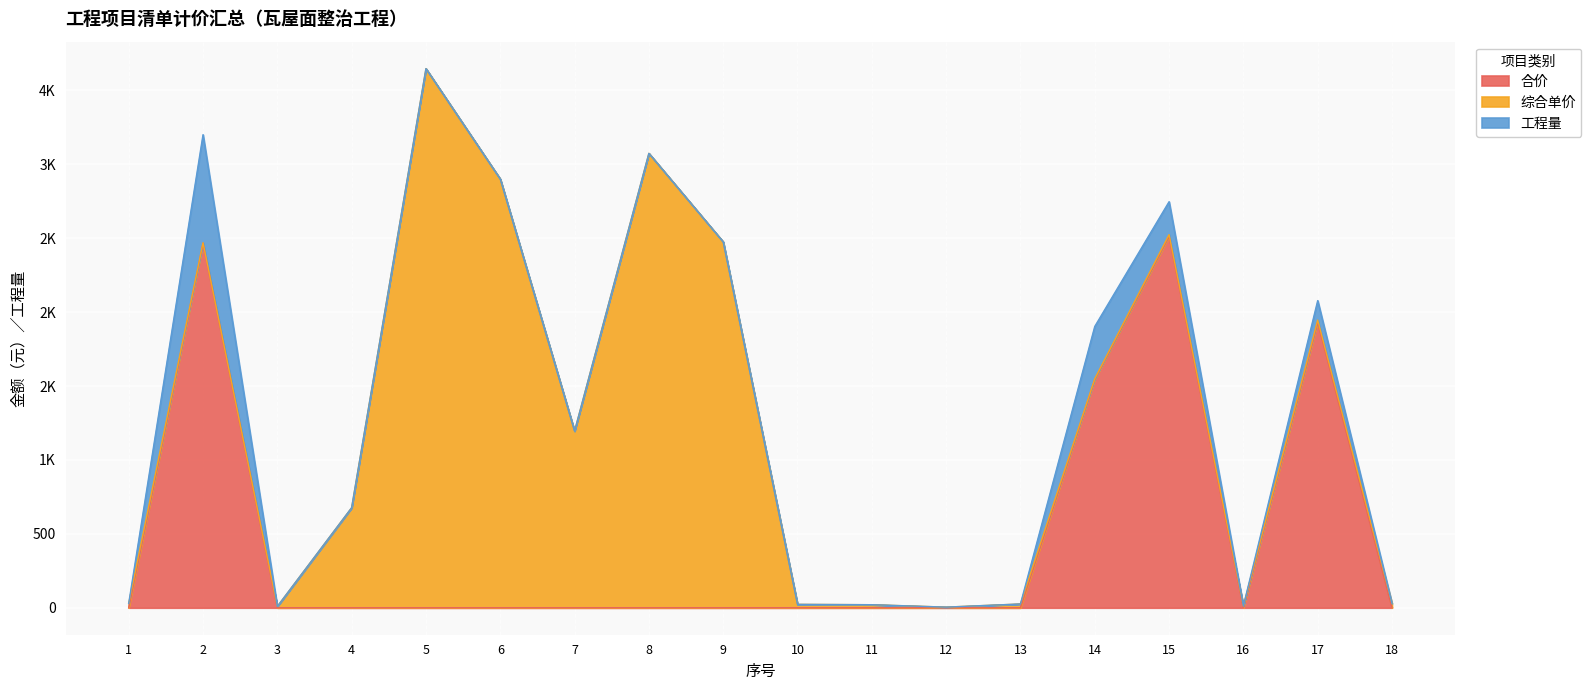

How many values in the 综合单价 series exceed 25?

9